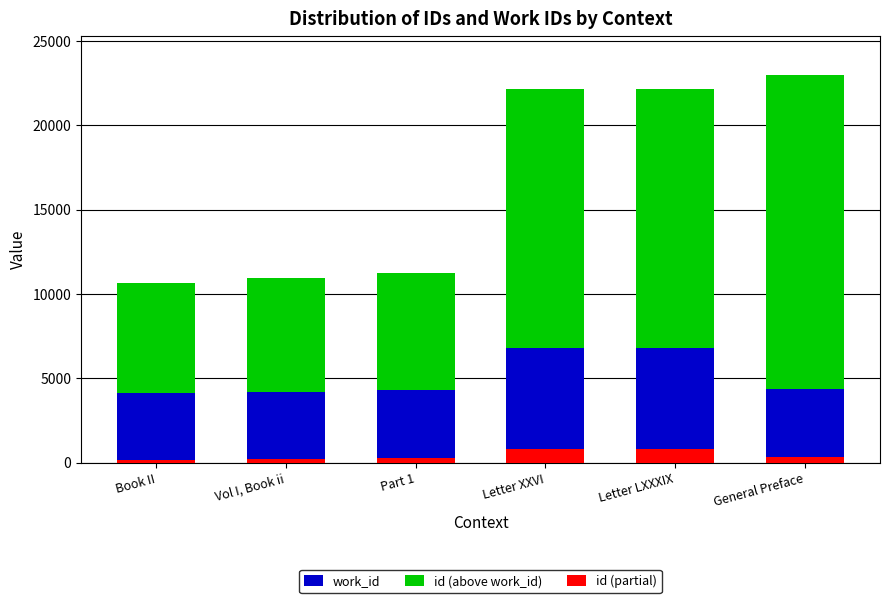

Rank the series by their maximum value, from highest to lowest.

id (above work_id), work_id, id (partial)